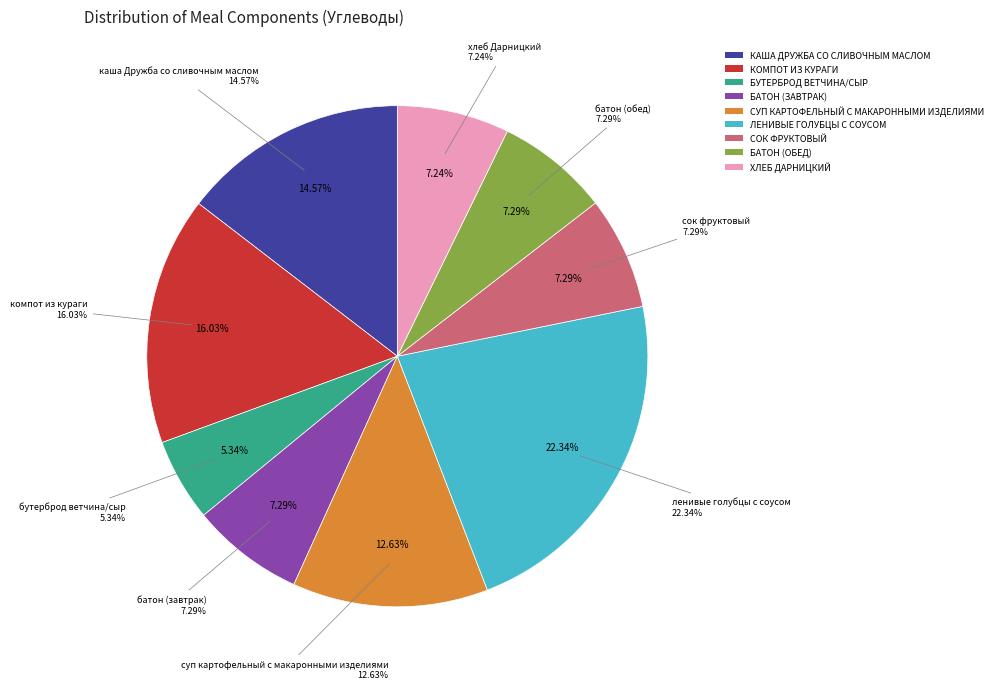

Which has a higher value, бутерброд ветчина/сыр or батон (завтрак)?

батон (завтрак)